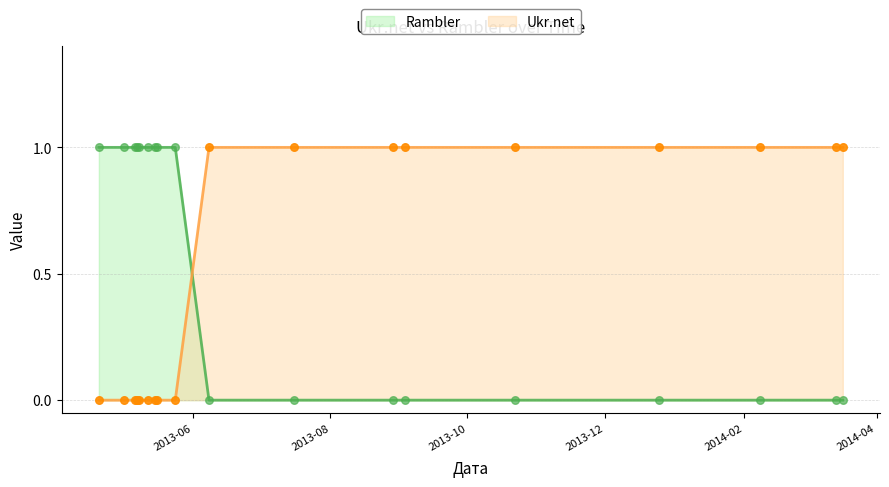

Which series has the largest total across all categories?

Ukr.net